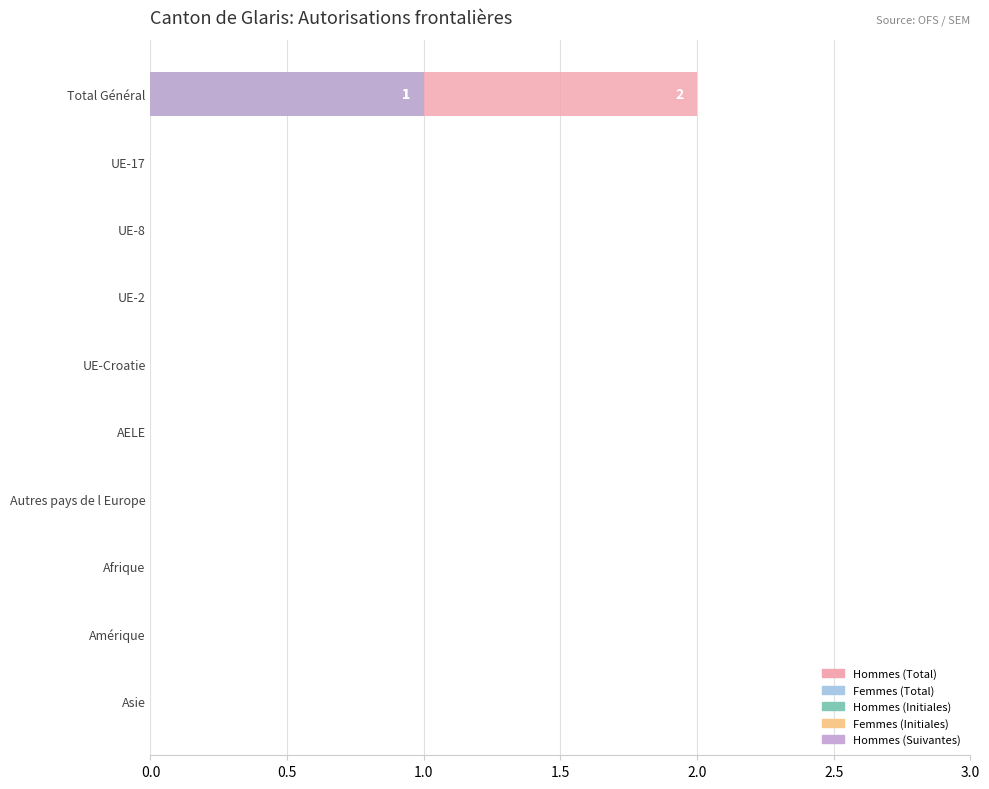

At how many categories does at least one series exceed 1?

1